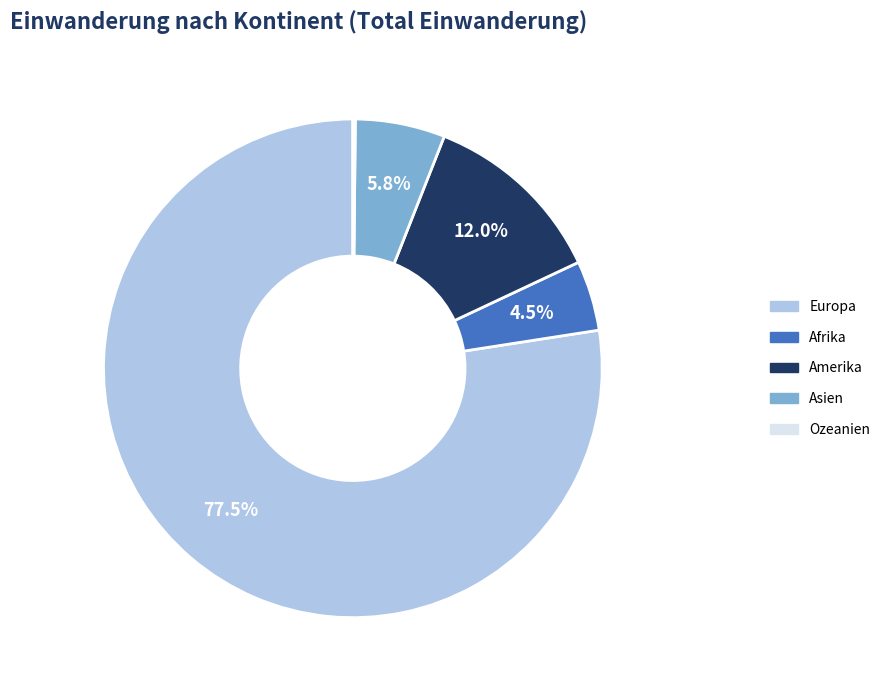

What is the total percentage of Asien and Europa?

83.3%